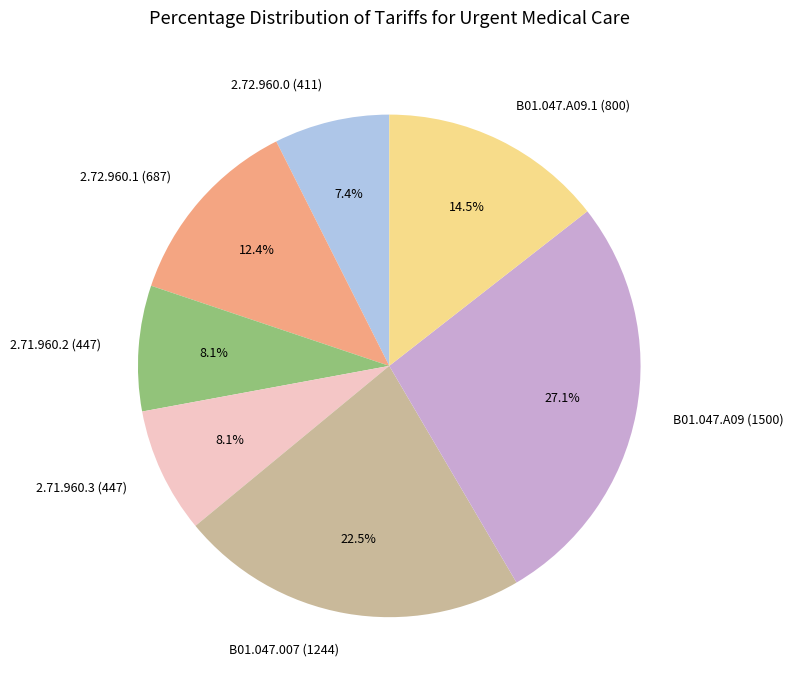

Does any single category account for the majority?

No